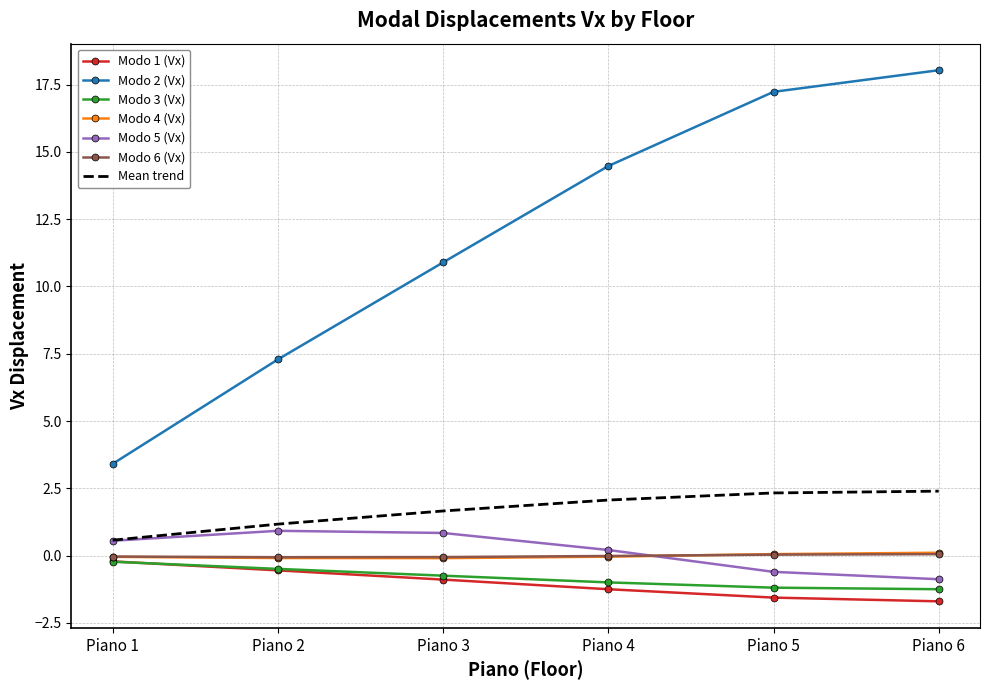

True or false: Modo 6 (Vx) has a value of -0.0 at Piano 1.

True